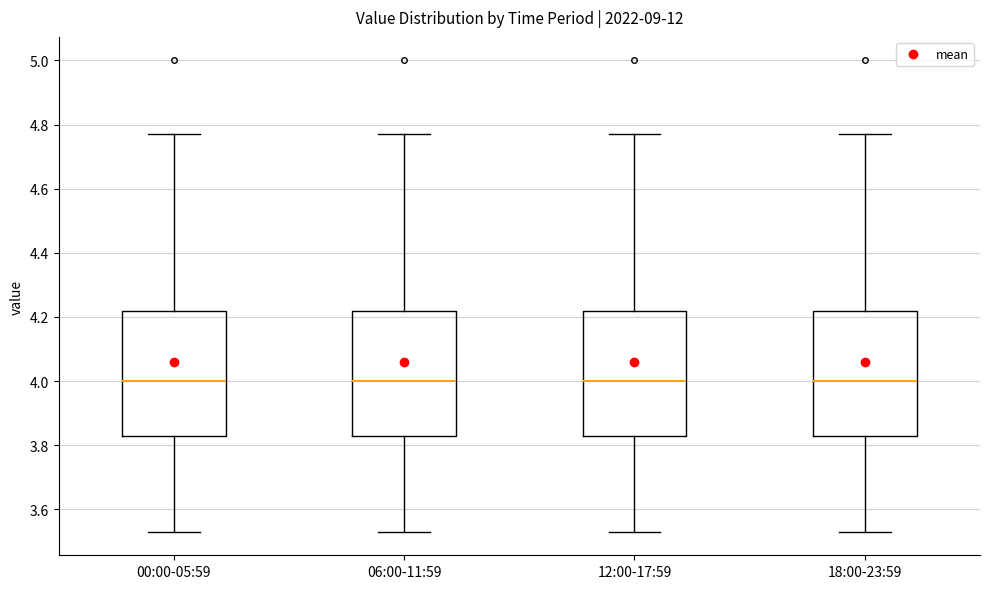

Reading left to right, read every box against the y-axis: the position of its median line, the range the box covers, and the ends of its whiskers. The values are not printed on the chart, so give them approximately, as read against the axis.

00:00-05:59: median 4.00, box 3.84 to 4.22, whiskers 3.54 to 4.78
06:00-11:59: median 4.00, box 3.84 to 4.22, whiskers 3.54 to 4.78
12:00-17:59: median 4.00, box 3.84 to 4.22, whiskers 3.54 to 4.78
18:00-23:59: median 4.00, box 3.84 to 4.22, whiskers 3.54 to 4.78